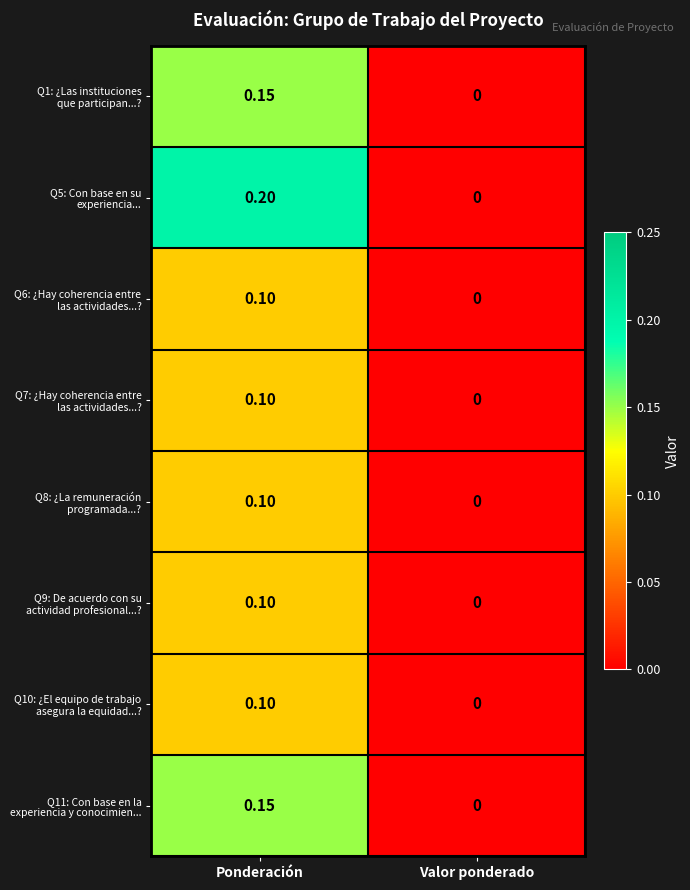

Which label corresponds to the smallest value in the chart?

Valor ponderado